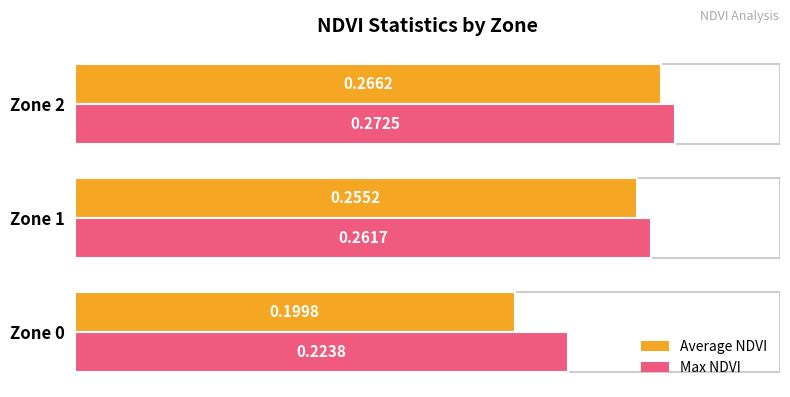

List the series in order of their peak value, lowest first.

Average NDVI, Max NDVI